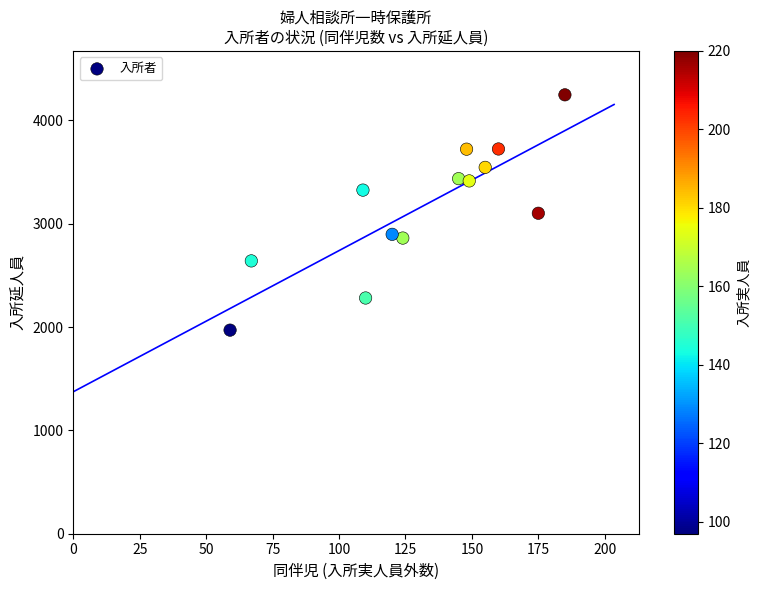

What is the range of X values (max minus min)?

126